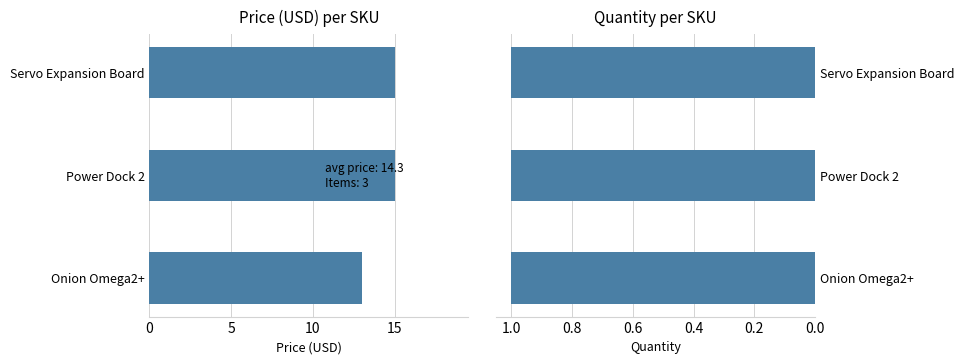

What is the difference between the maximum and minimum values in the Price (USD) series?

2.0